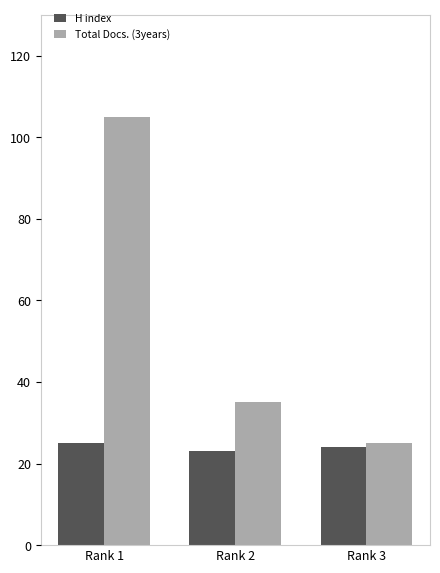

What is the maximum value for Total Docs. (3years)?

105